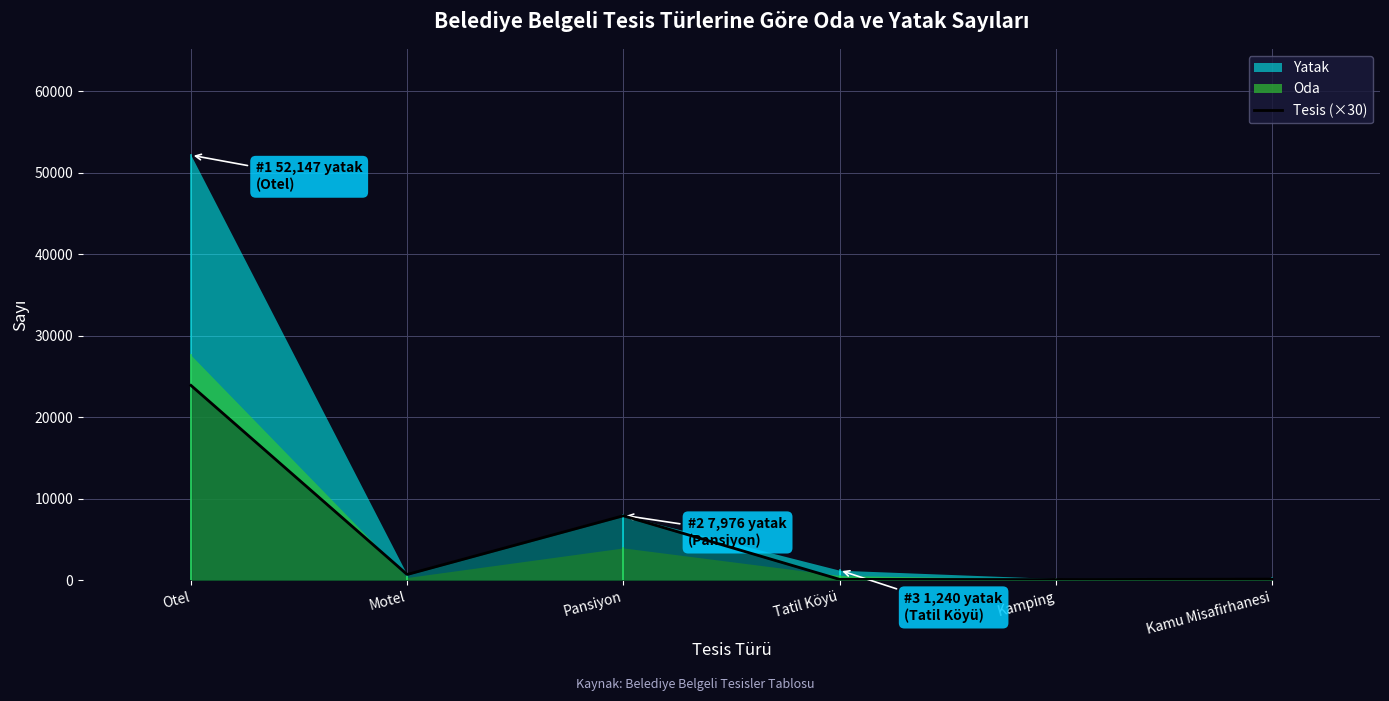

The Tesis (×30) series shows 23910 at Otel. True or false?

True